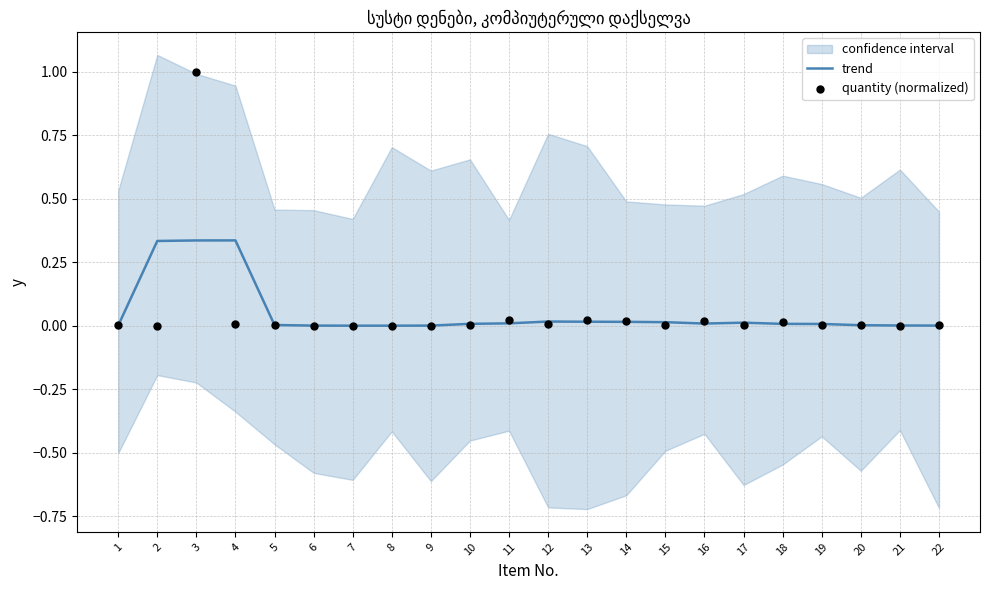

Which series contains the highest Y value?

quantity (normalized)